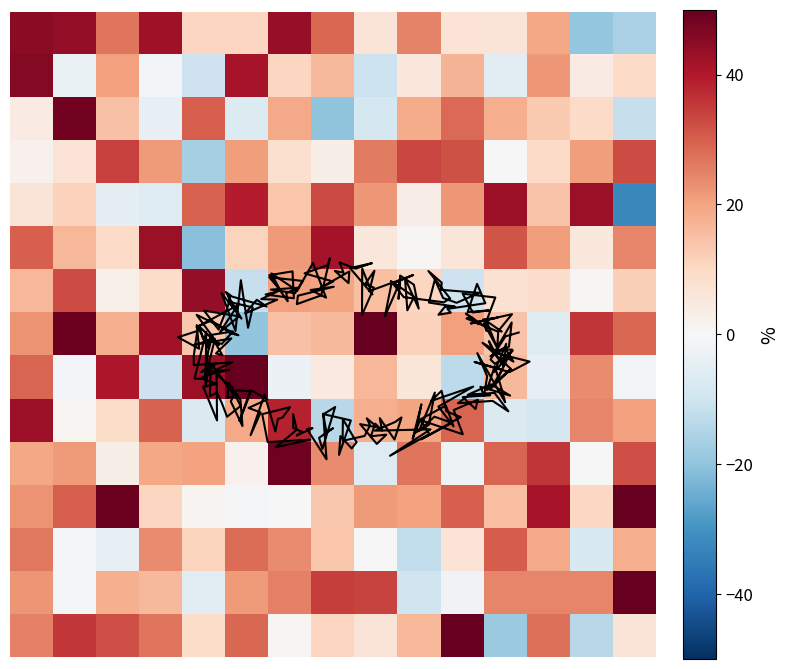

What is the spread (max minus min) of values at 8?

60.6